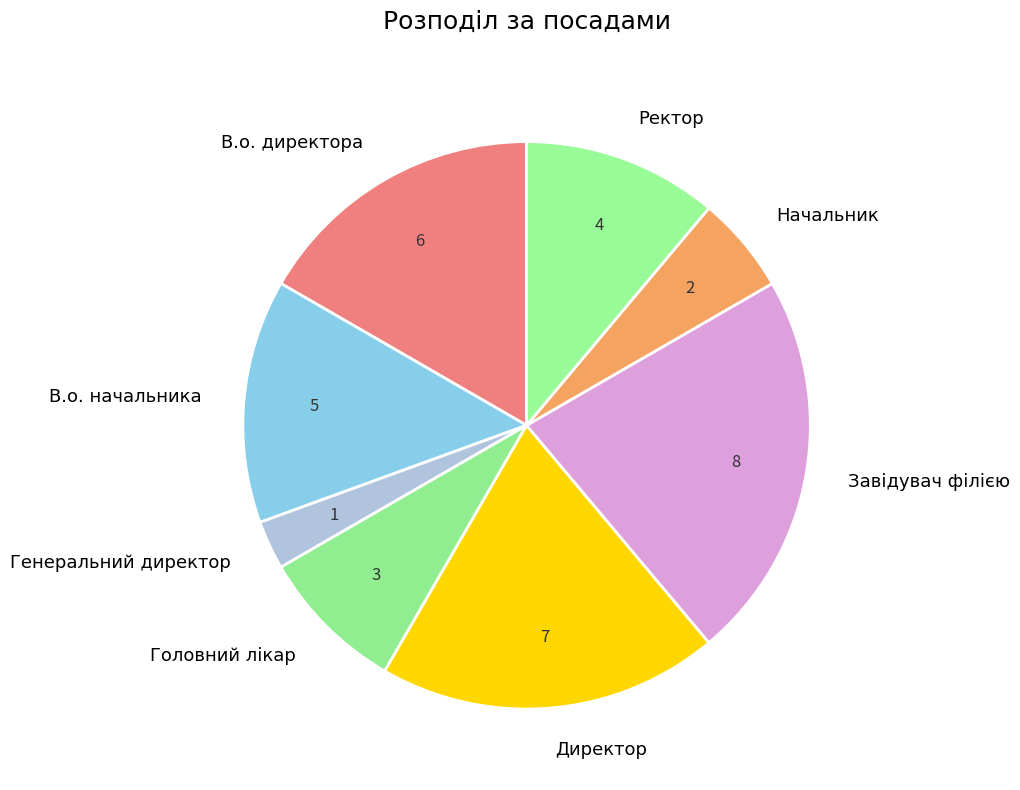

Is the sum of Ректор and В.о. директора greater than half?

No